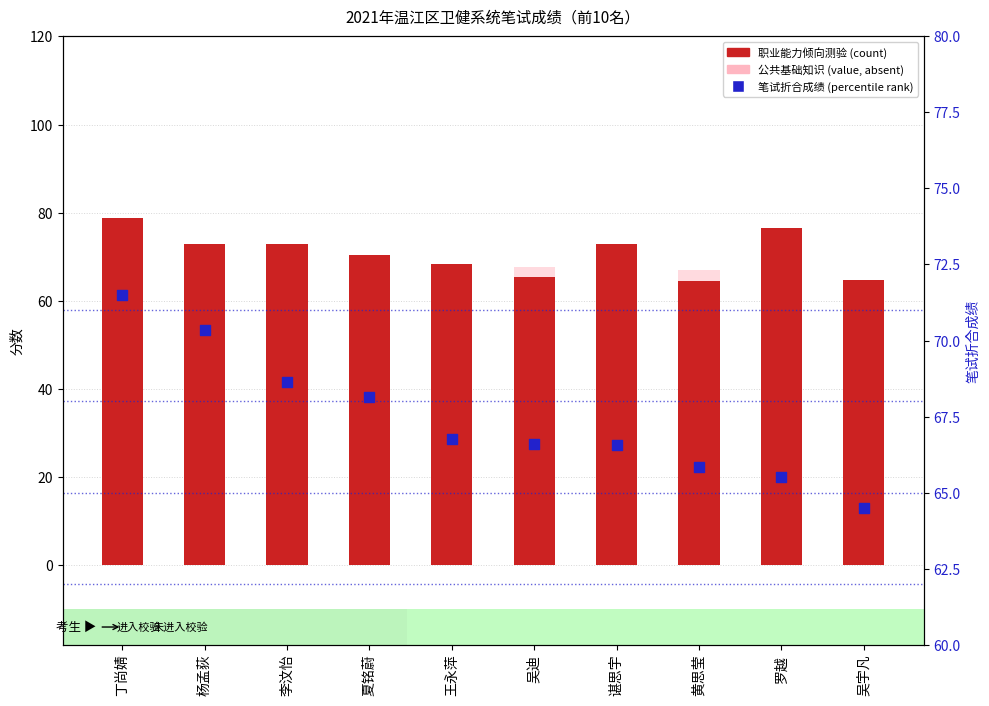

Which series reaches the maximum Y coordinate?

职业能力倾向测验(count)